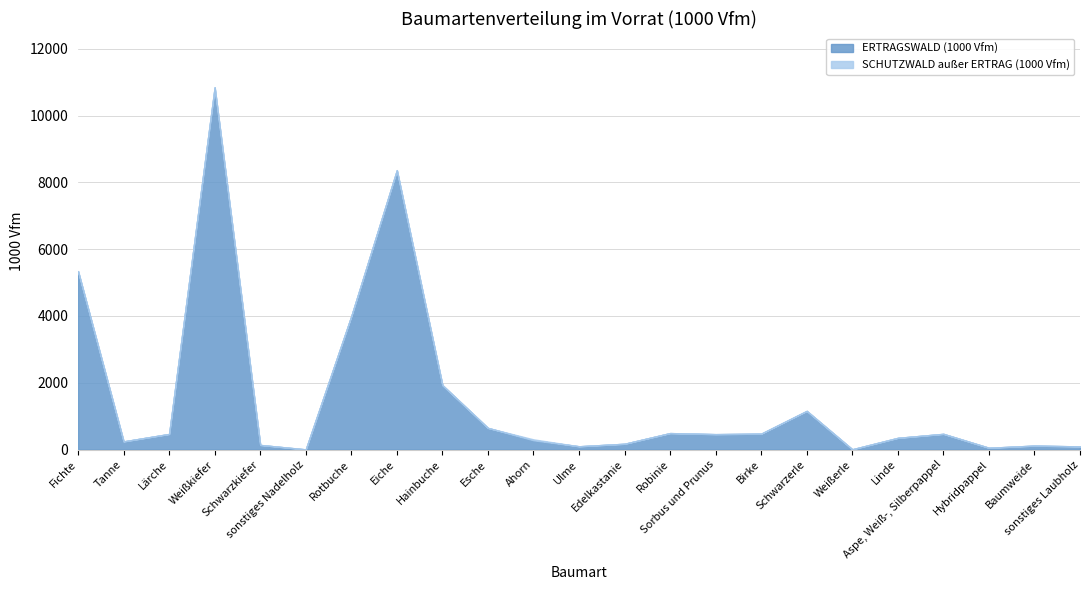

Does the chart display data point markers on the line(s)?

No